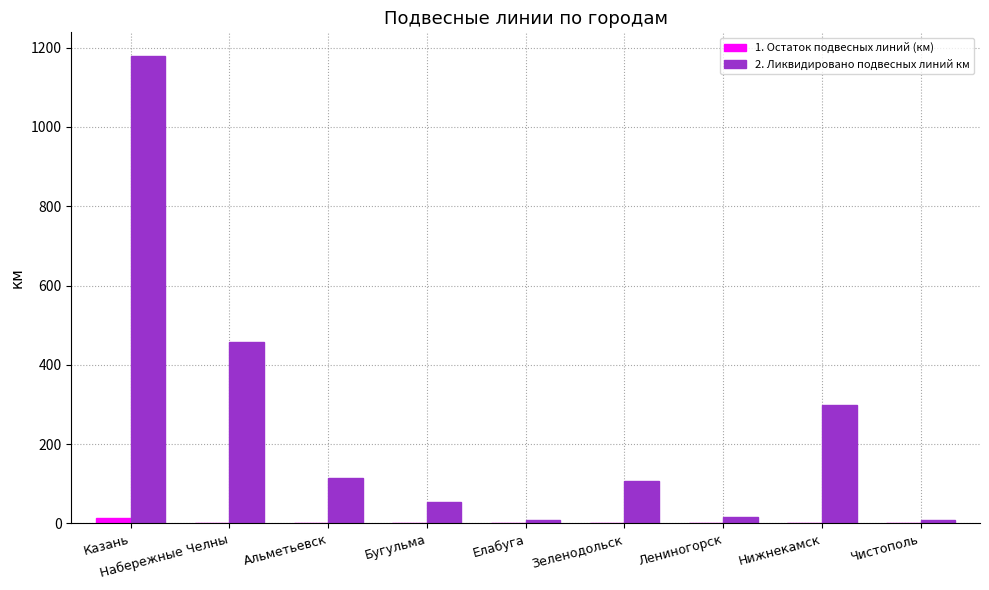

At which category does the chart reach its peak across all series?

Казань